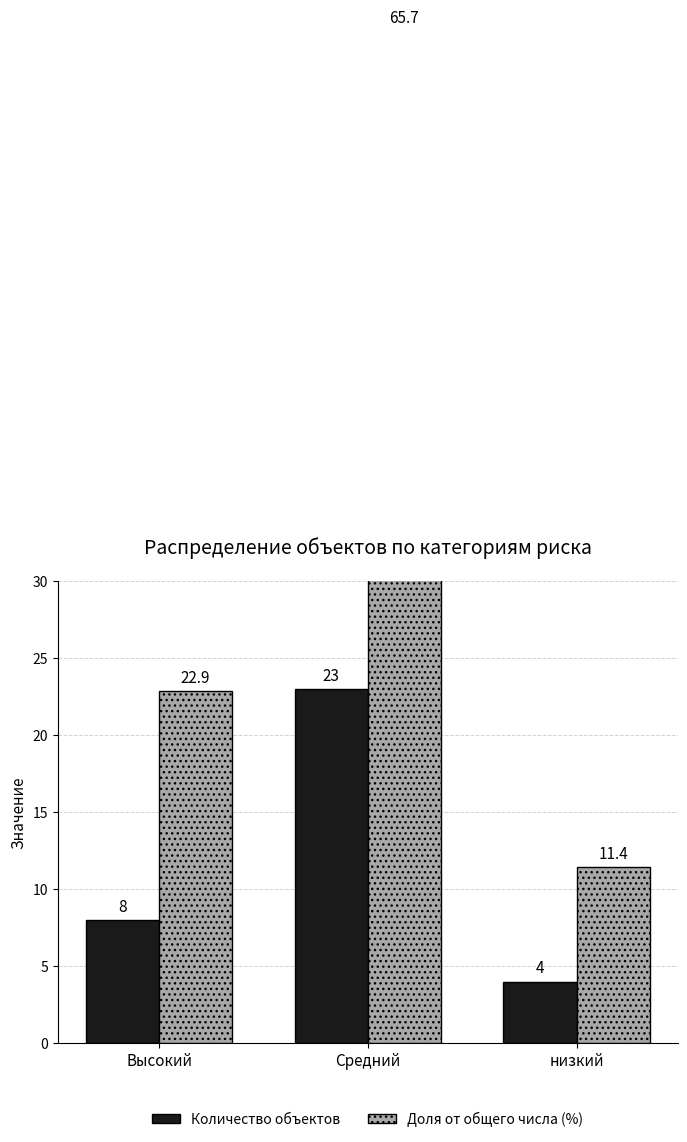

List the series in order of their peak value, highest first.

Доля от общего числа (%), Количество объектов